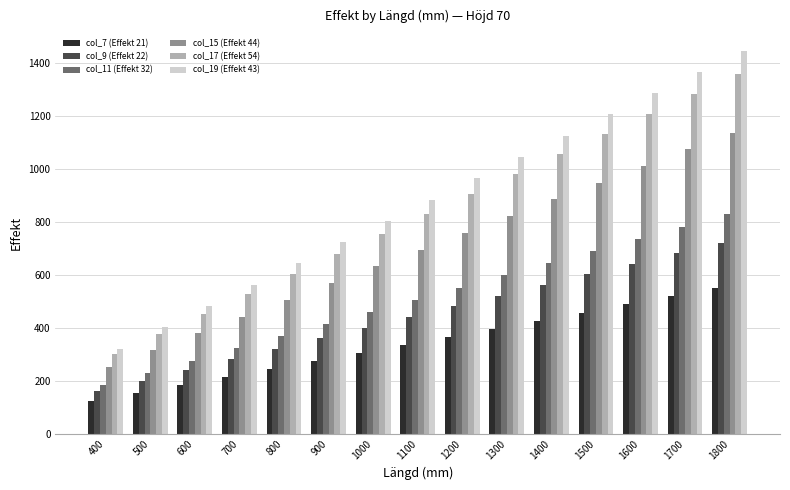

What is the spread (max minus min) of values at 700?

349.3